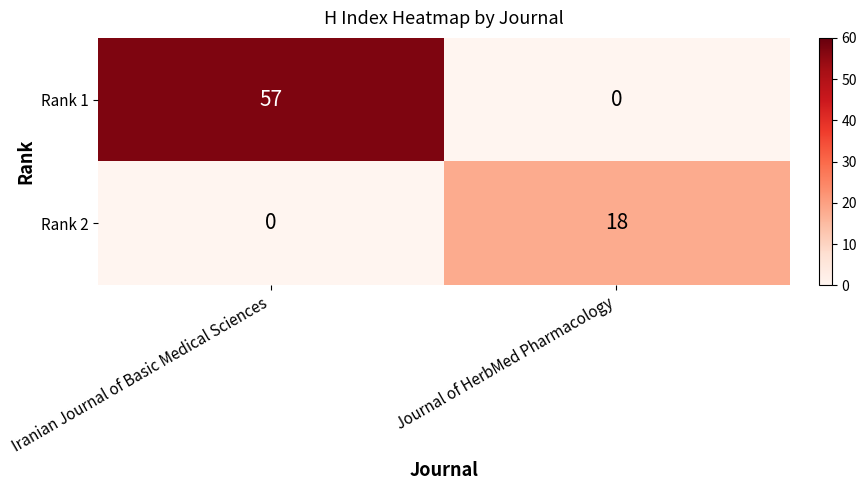

Rank the series by their maximum value, from lowest to highest.

Rank 2, Rank 1